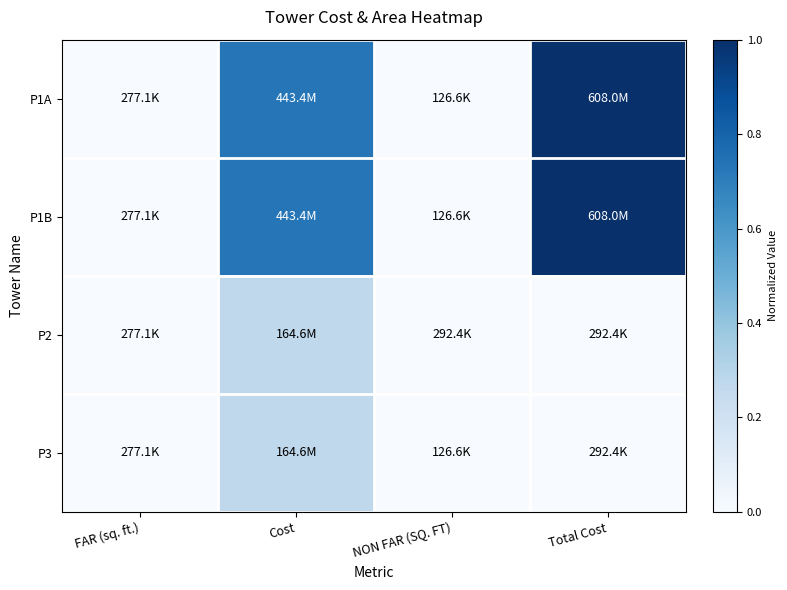

Reading left to right, transcribe all the data shown in this chart.

P1A: FAR (sq. ft.)=0.0	Cost=0.7	NON FAR (SQ. FT)=0.0	Total Cost=1.0
P1B: FAR (sq. ft.)=0.0	Cost=0.7	NON FAR (SQ. FT)=0.0	Total Cost=1.0
P2: FAR (sq. ft.)=0.0	Cost=0.3	NON FAR (SQ. FT)=0.0	Total Cost=0.0
P3: FAR (sq. ft.)=0.0	Cost=0.3	NON FAR (SQ. FT)=0.0	Total Cost=0.0